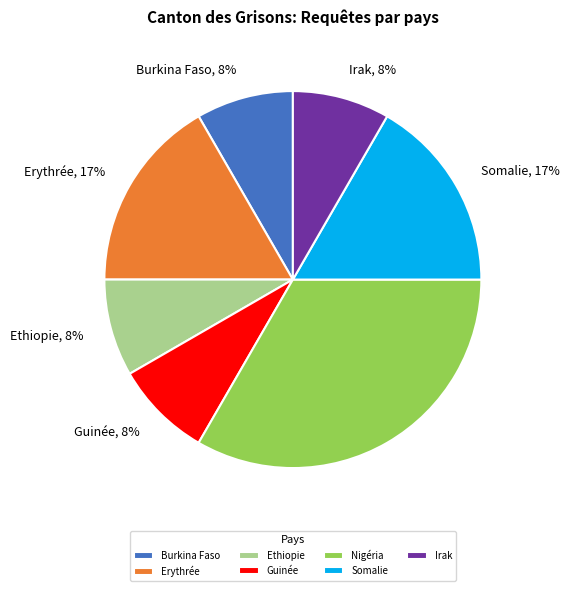

To the nearest percent, what is the average slice percentage?

14%